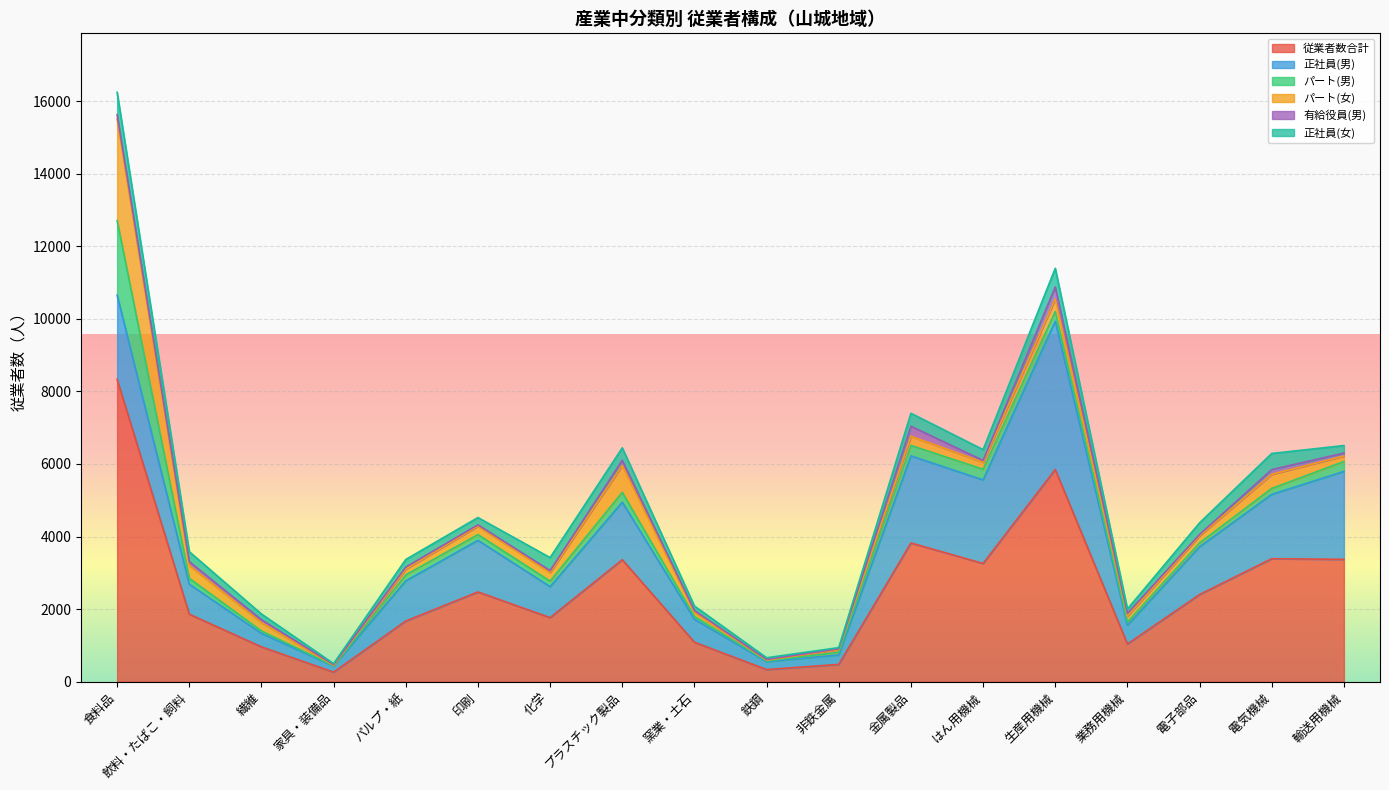

What is the label of the 4th point from the left?

家具・装備品